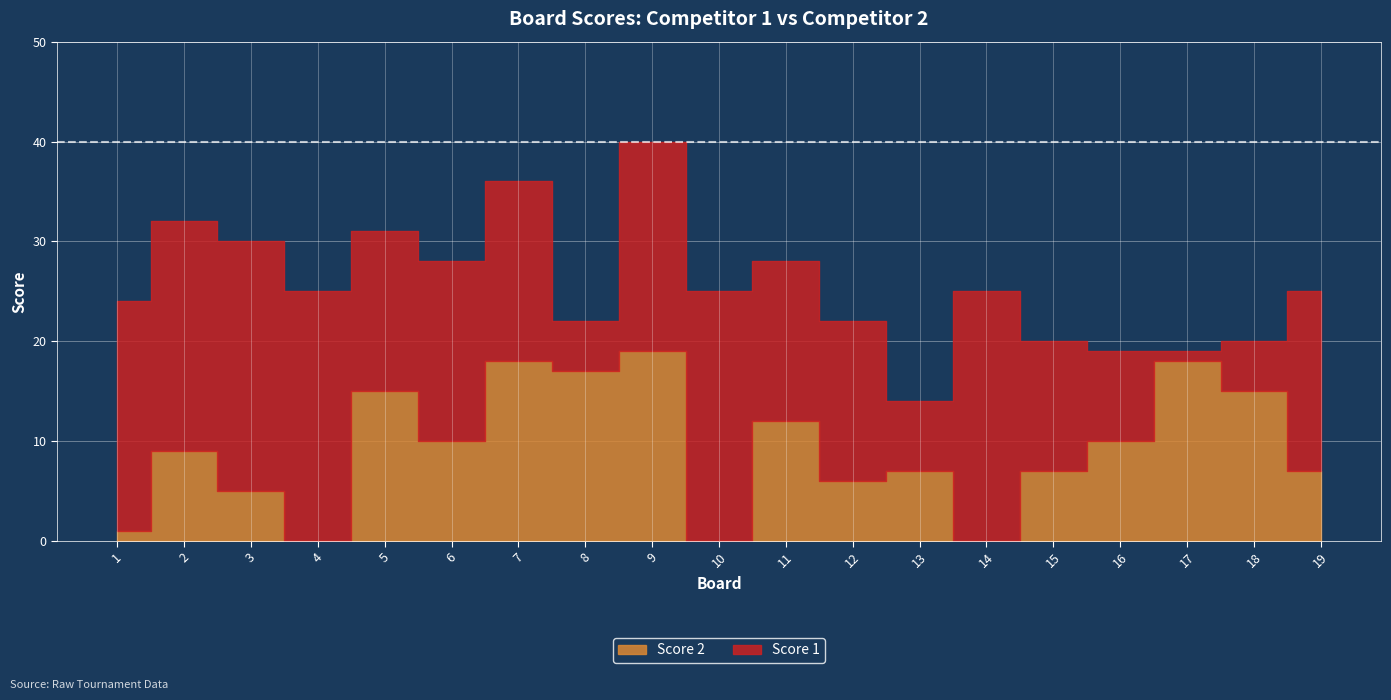

Which series has the largest range (max minus min)?

Score 1